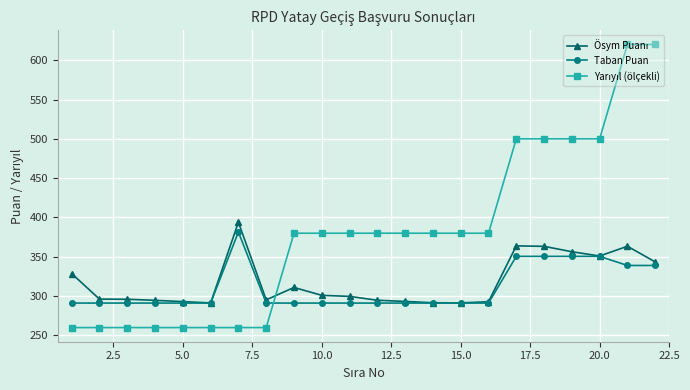

True or false: Taban Puan has more than 0 interior local peaks.

True